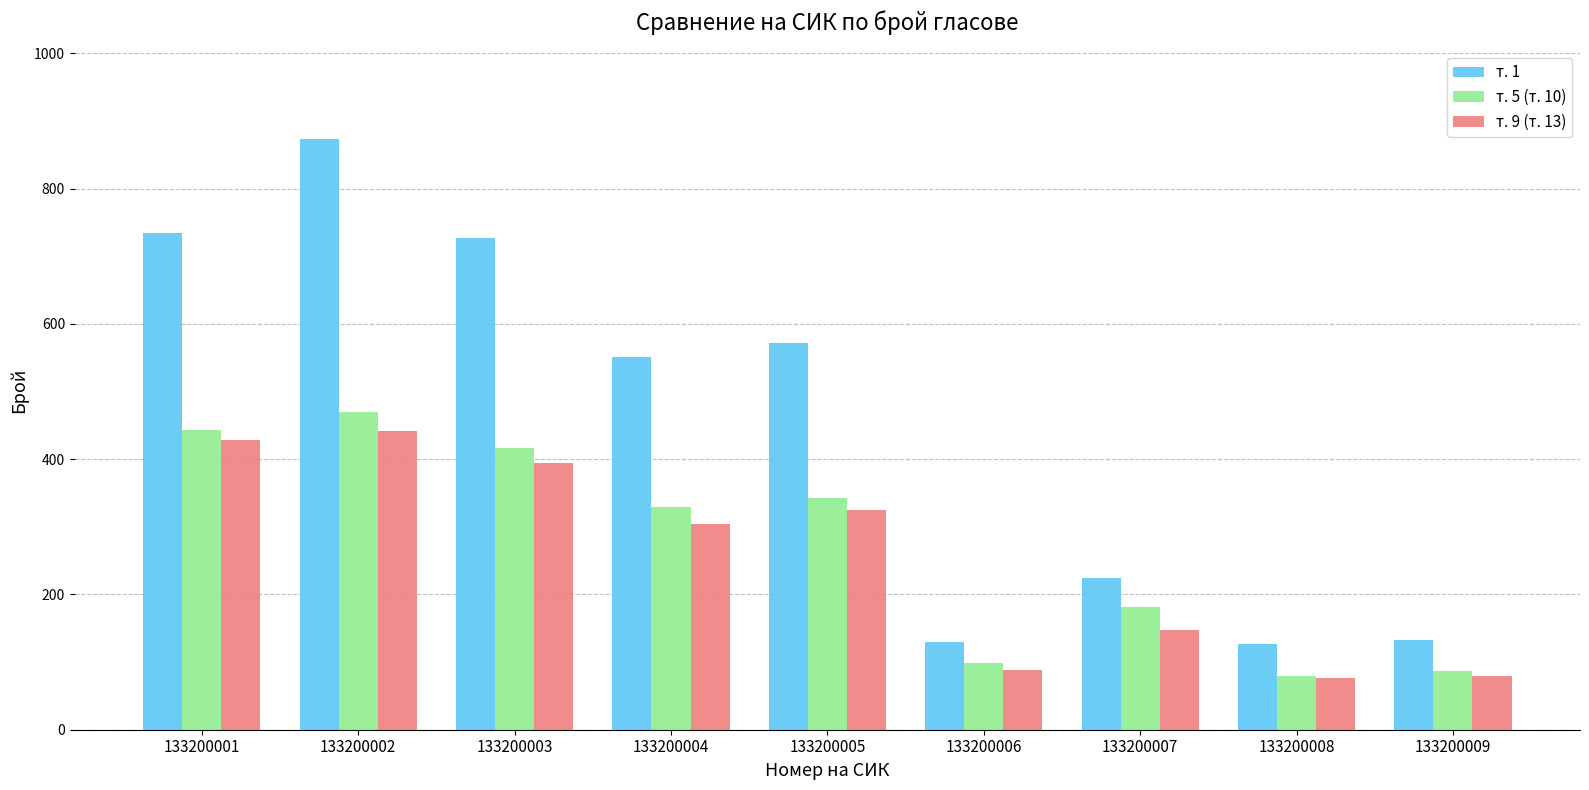

What is the difference between the highest and lowest values at 133200001?

307